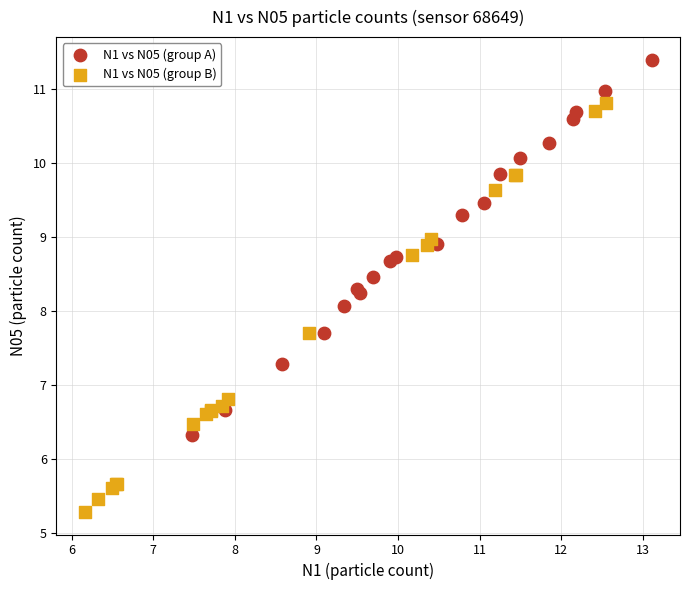

Which series contains the highest Y value?

N1 vs N05 (group A)